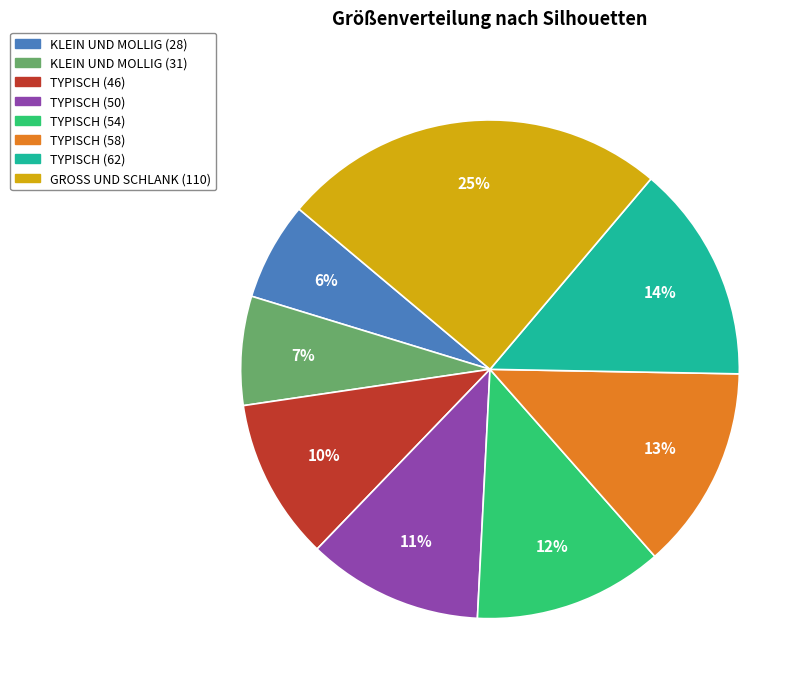

How many slices are in this pie chart?

8